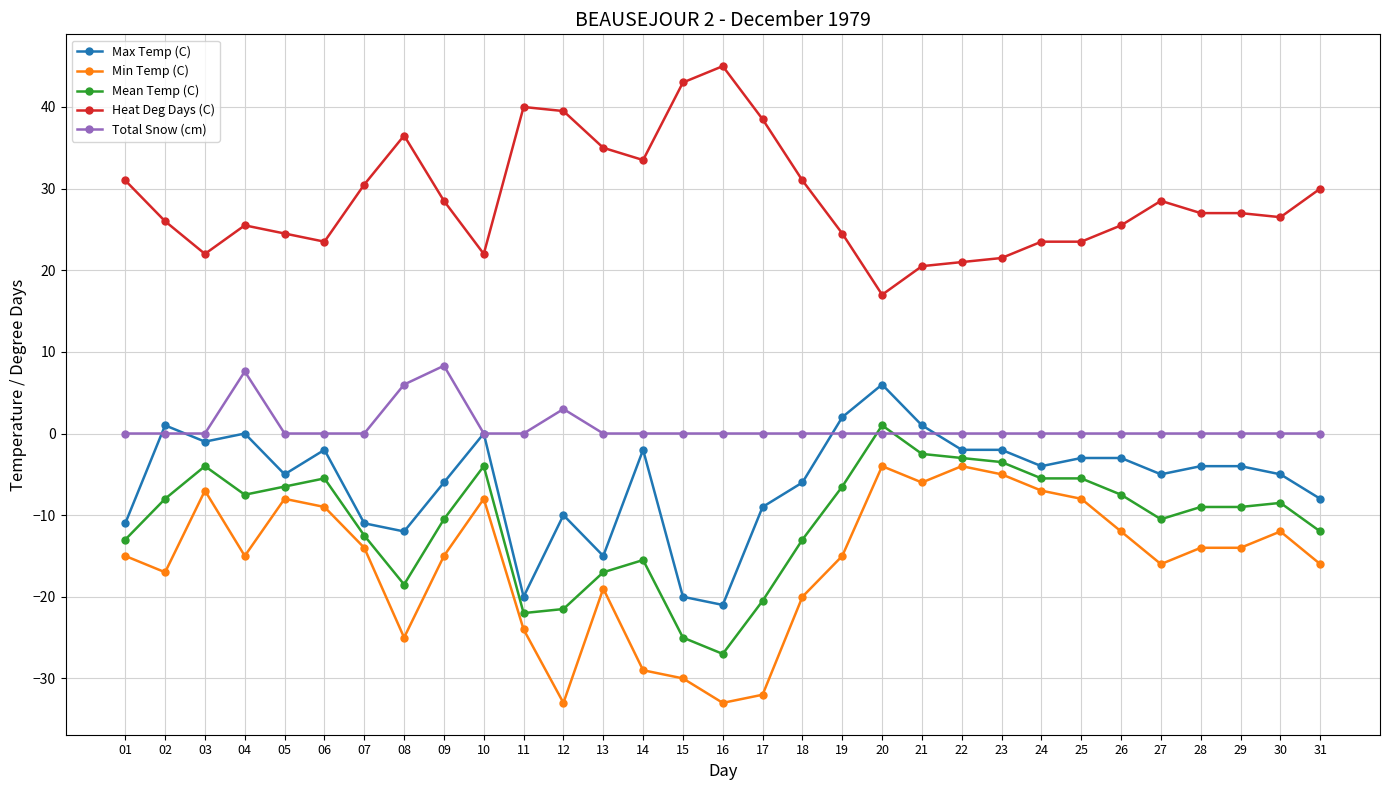

True or false: Min Temp (C) and Max Temp (C) cross at least once.

False